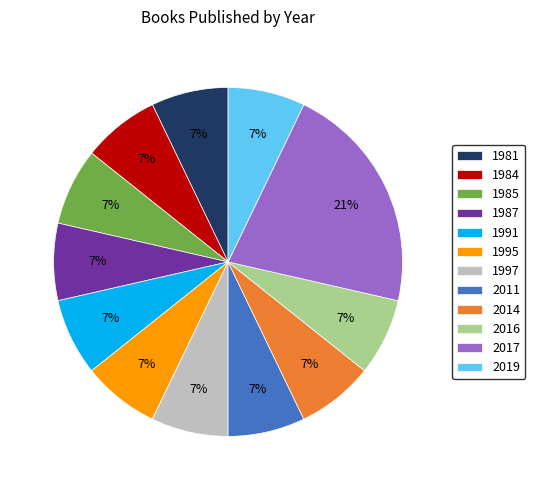

To the nearest percent, what percentage of the pie is 1995?

7%